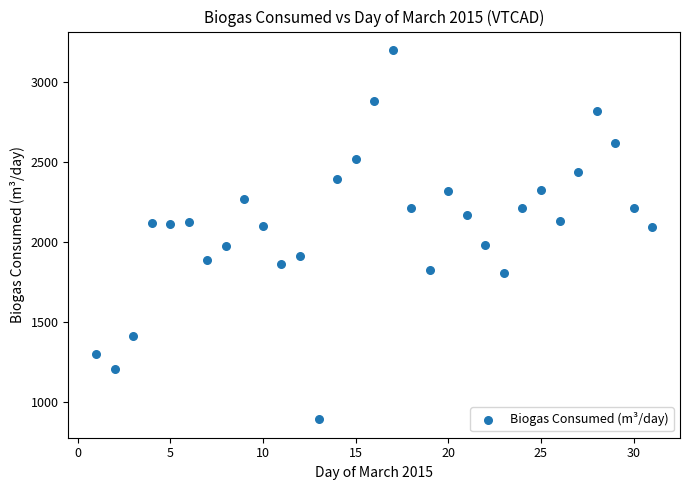

What is the range of Y values (max minus min)?

2301.7